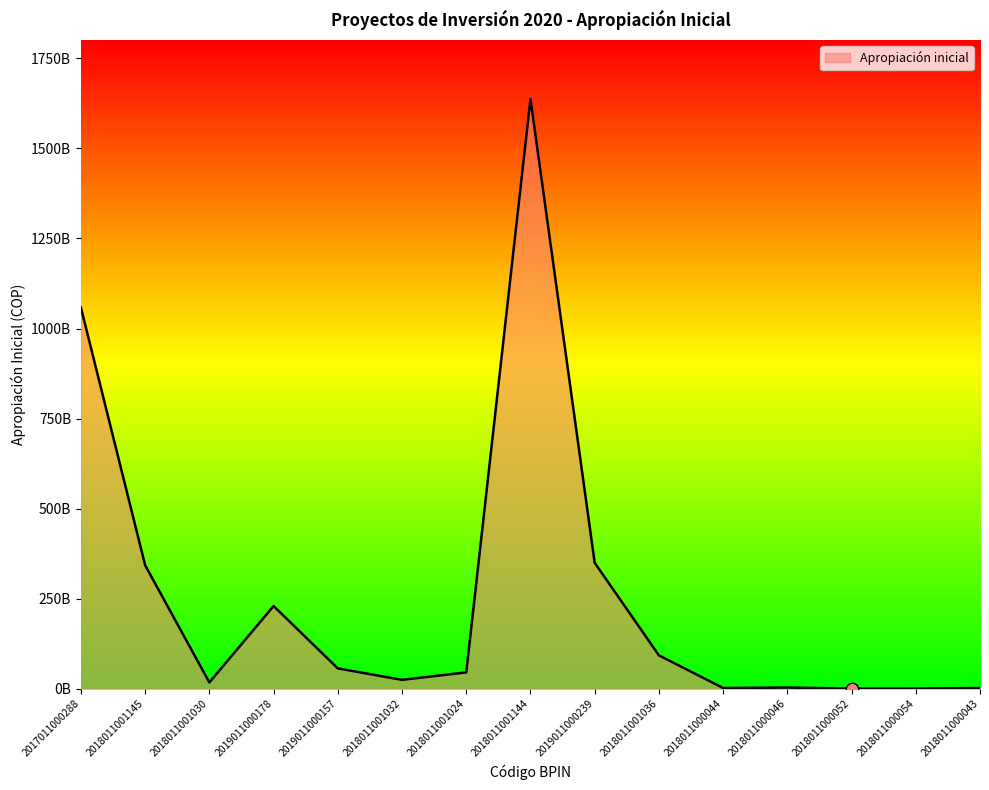

Which has a higher value, 2018011001036 or 2018011000044?

2018011001036